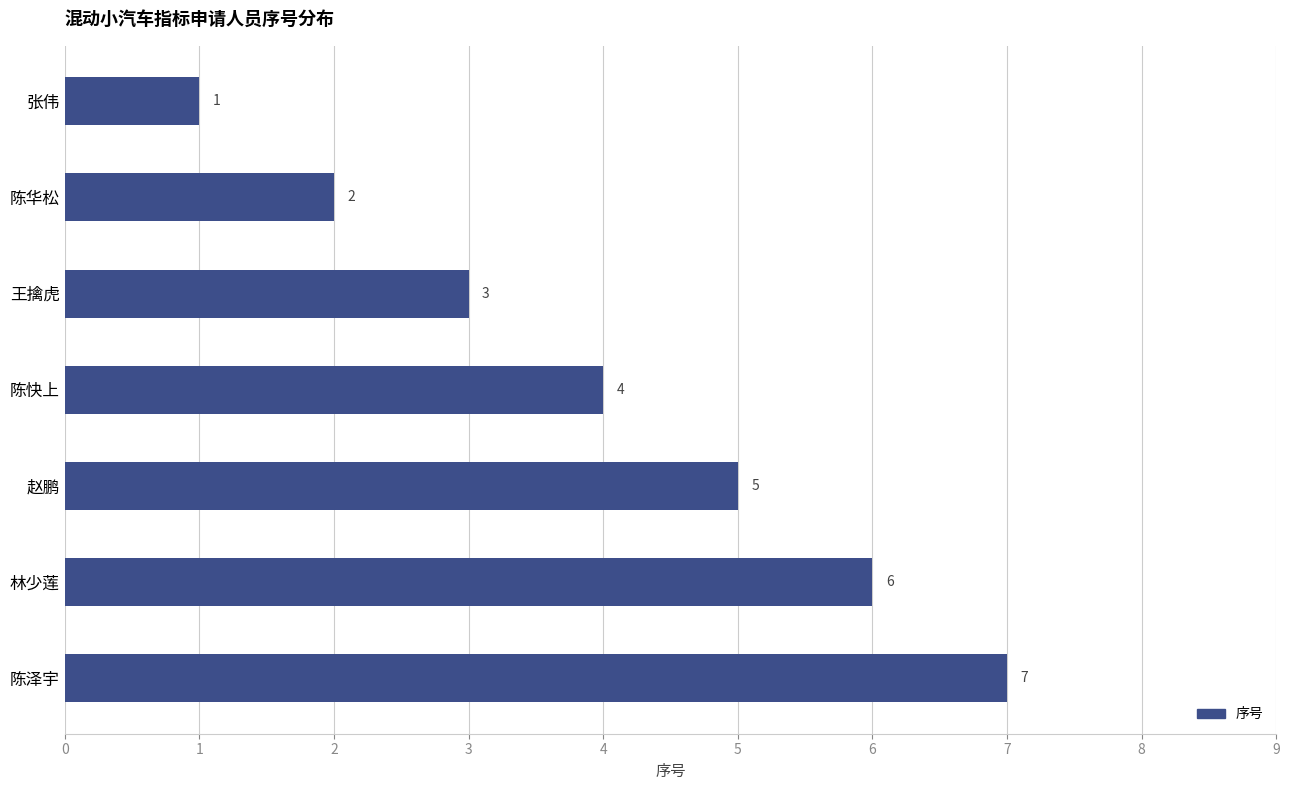

Count the values in the range 2 to 6.

5